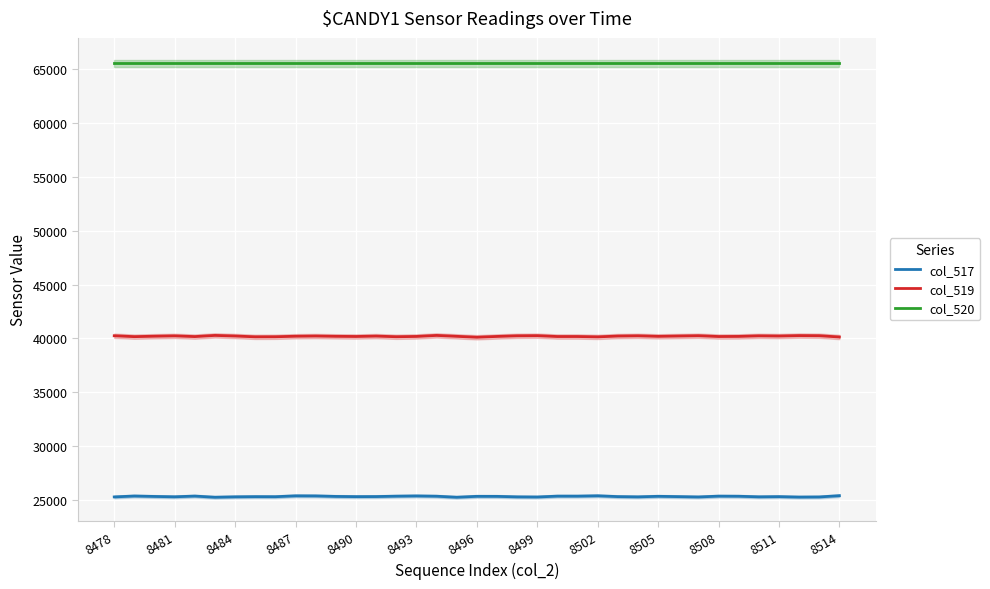

How many values in the col_517 series exceed 25319?

18